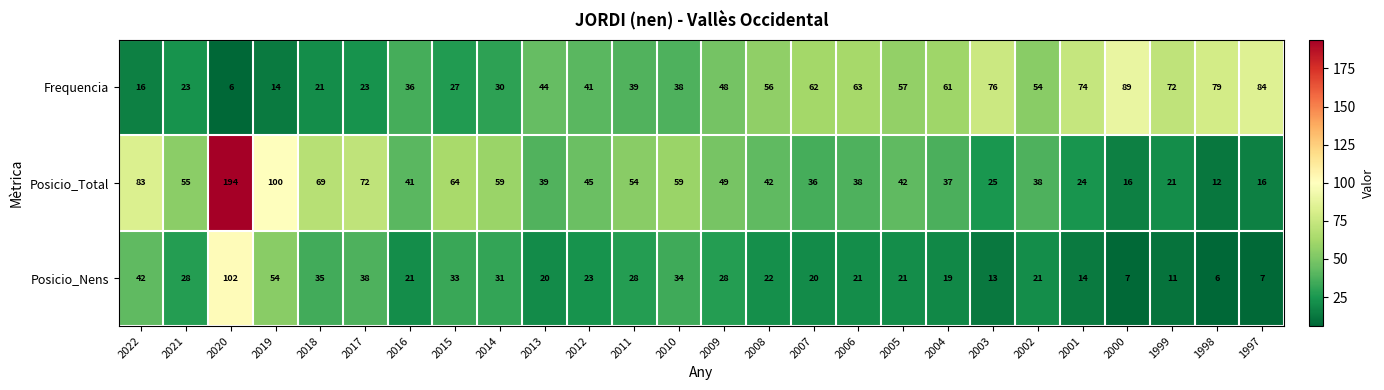

Where is Posicio_Nens nearest to the value 54?

2019